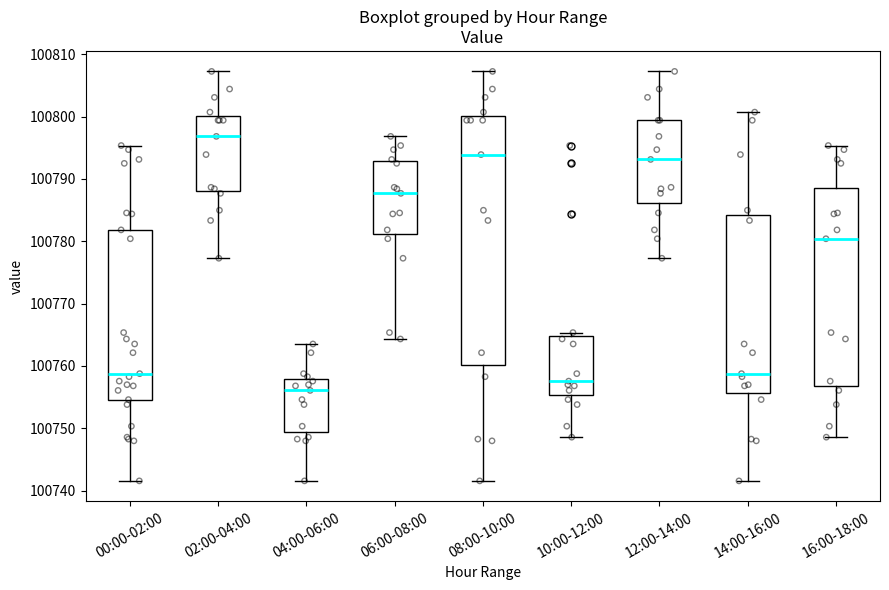

Comparing the boxes themselves (not the whiskers), which one is the tallest?

08:00-10:00